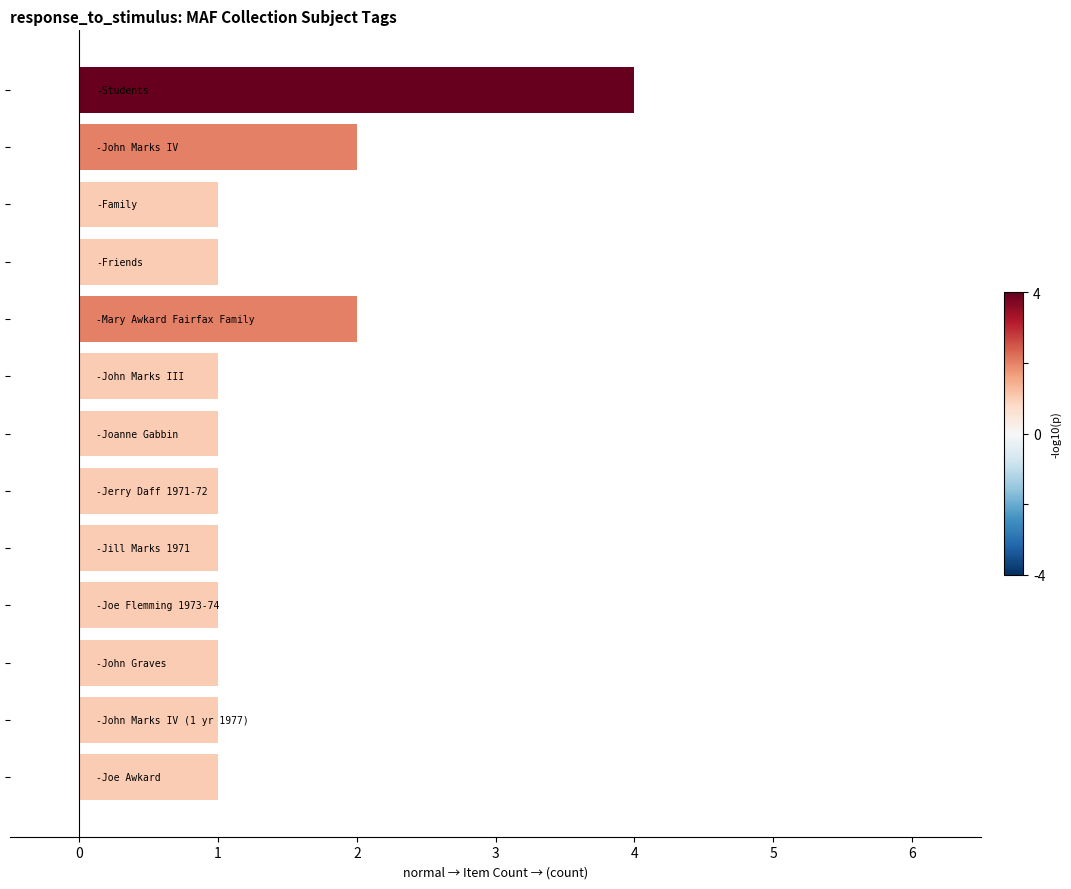

What is the sum of all values?

18